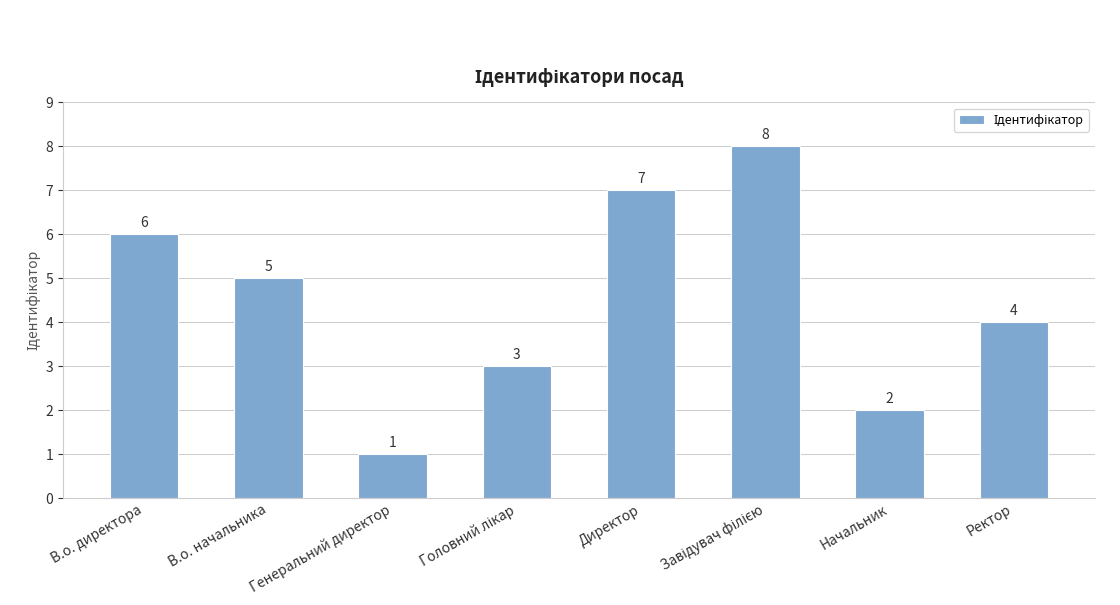

Which has a higher value, Начальник or В.о. начальника?

В.о. начальника